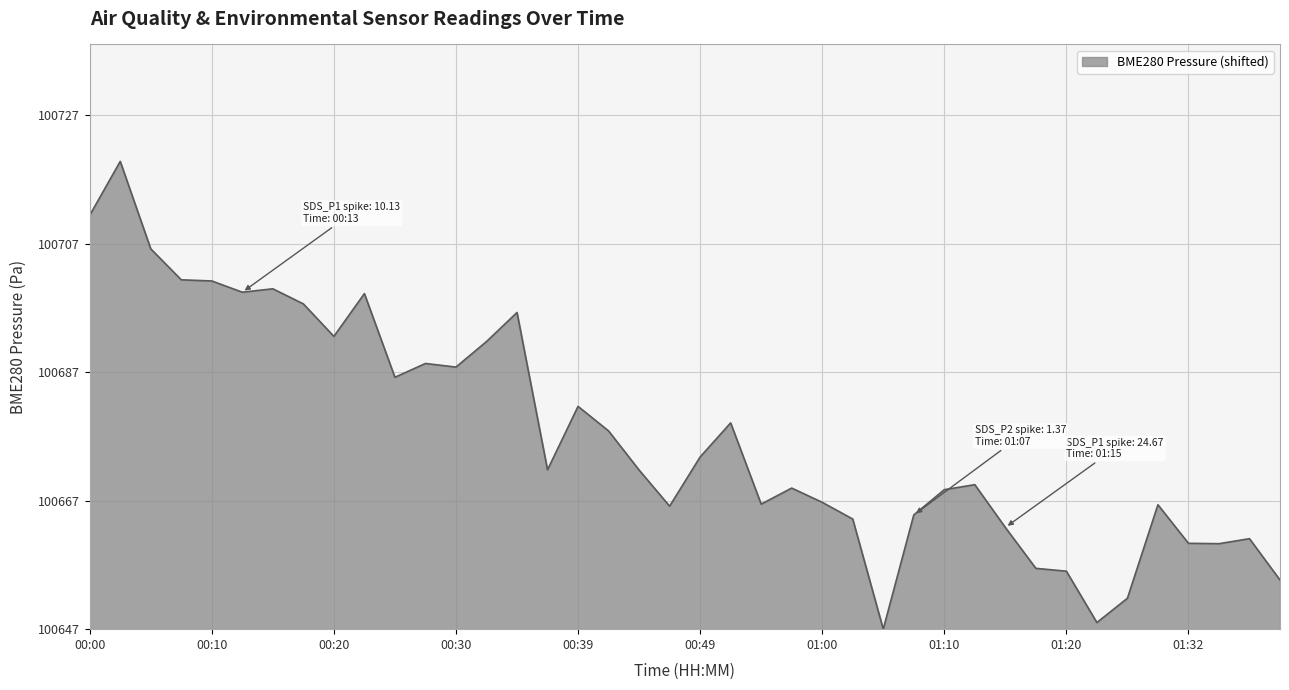

True or false: the data has more than 2 interior local peaks.

True